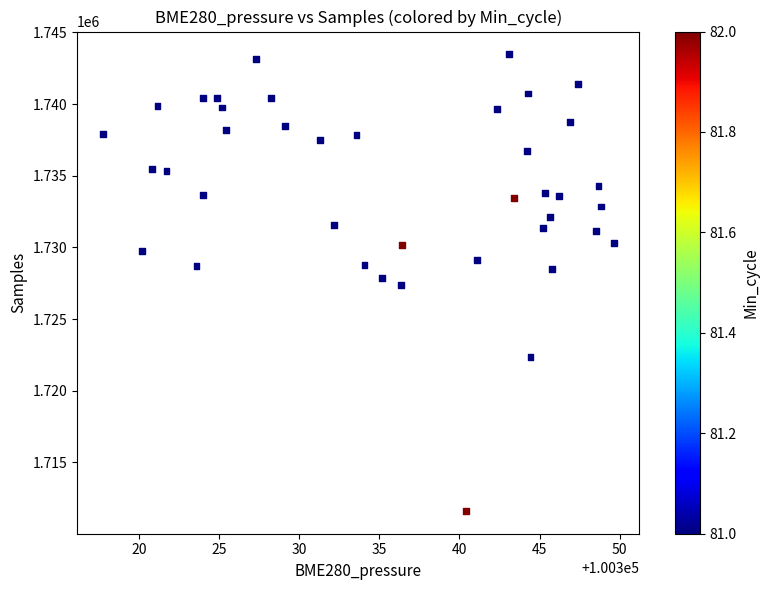

What is the range of Y values (max minus min)?

31850